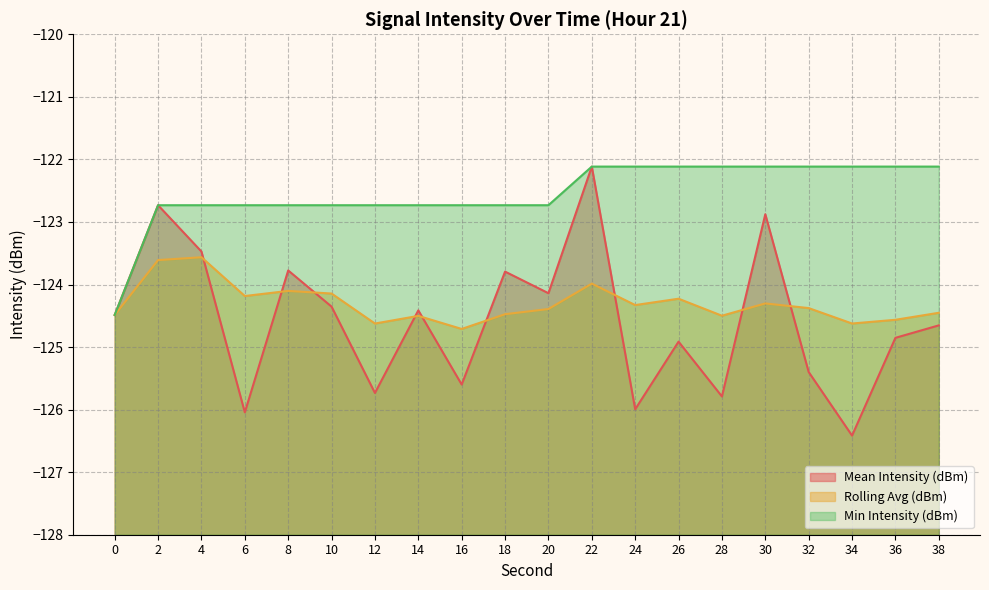

Is it true that Mean Intensity (dBm) equals -125.7 at 12?

True